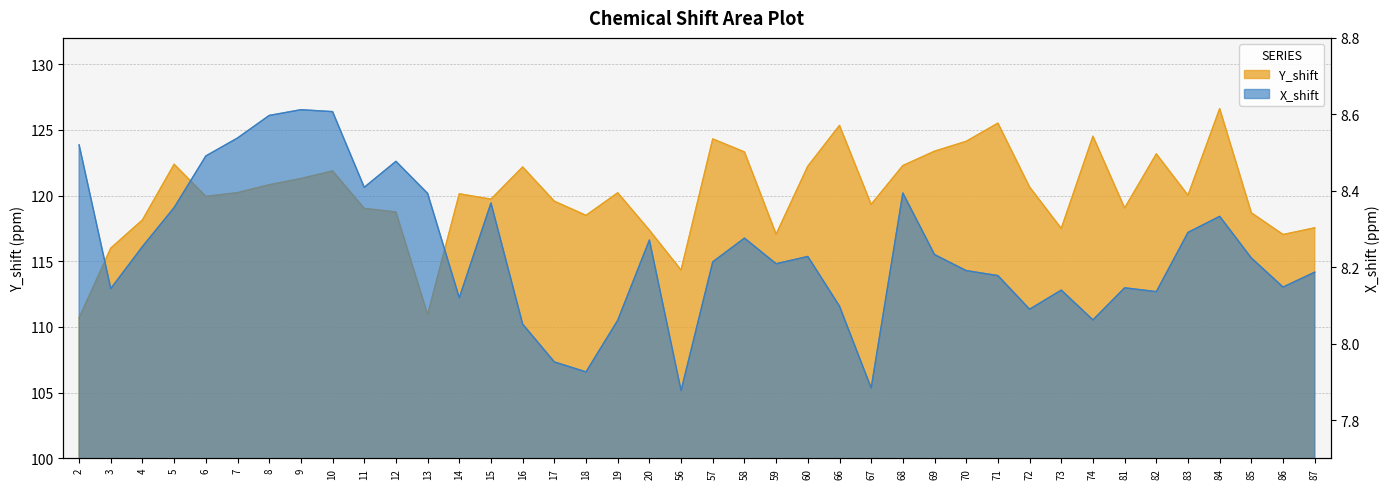

What is the total value across all series at 12?

127.2